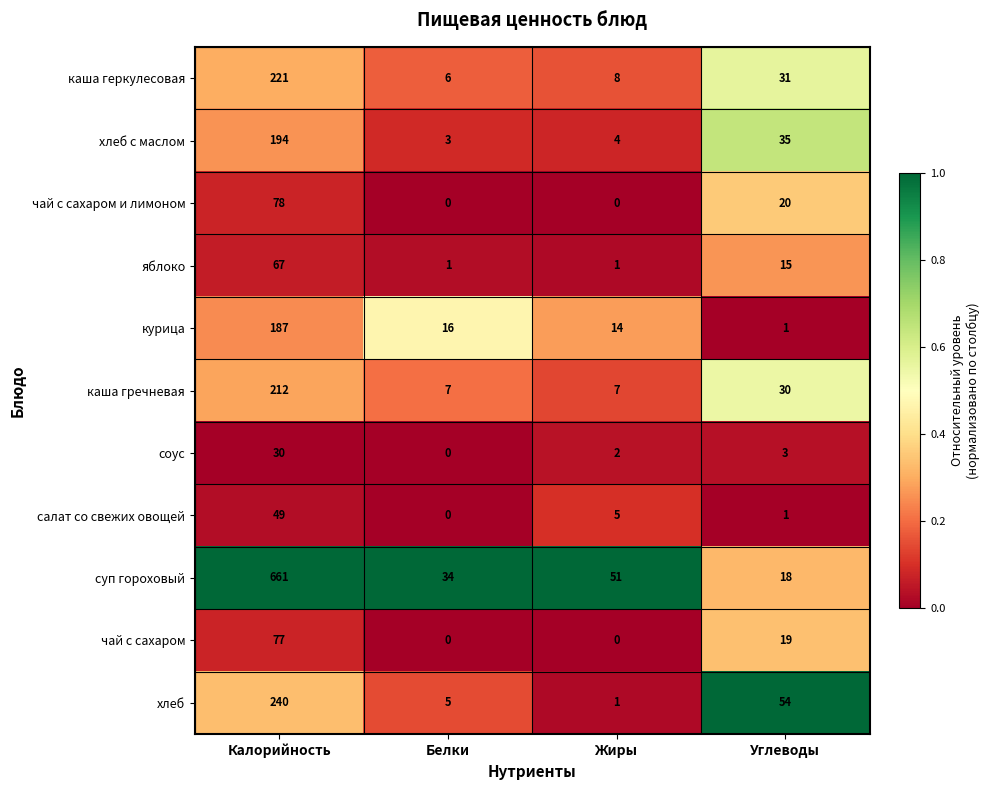

At which label is хлеб closest to 120?

Углеводы